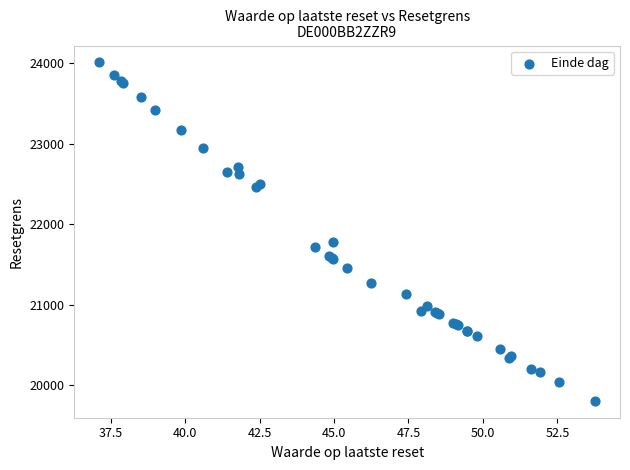

What Y value in the scatter plot is closest to 21909?

21779.0